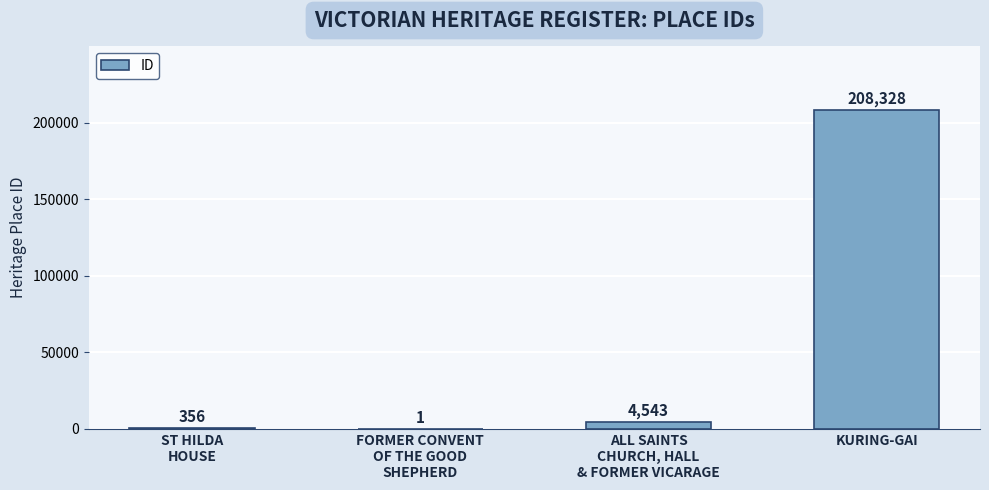

What is the approximate value at KURING-GAI?

208328